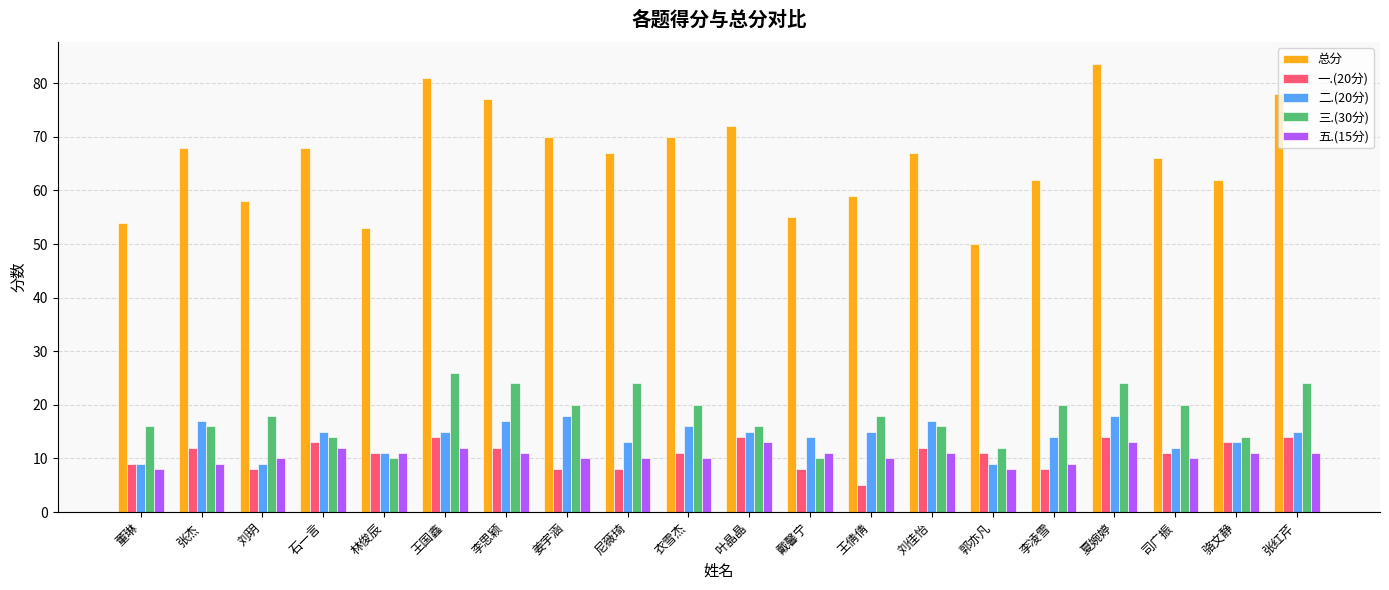

Which label corresponds to the largest value in the chart?

夏婉婷